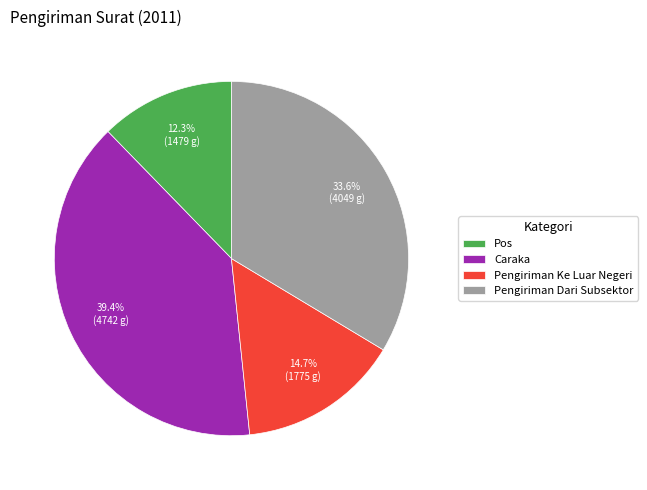

Does Pengiriman Dari Subsektor represent more than half of the total?

No